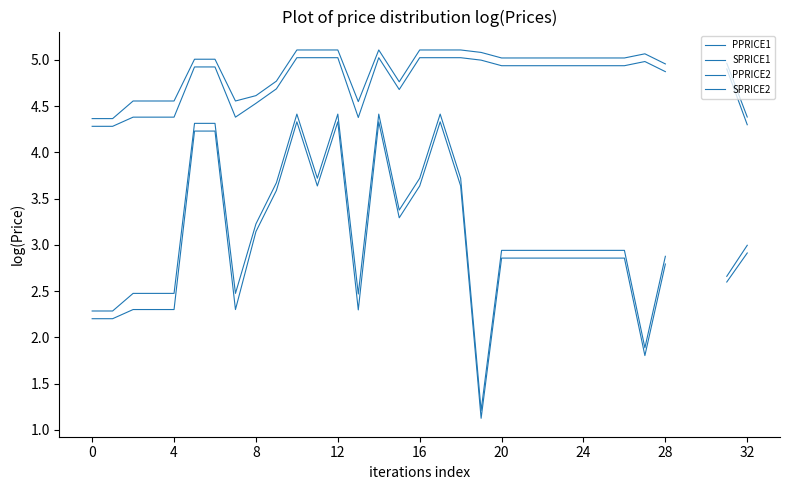

Rank the series at 11 from highest to lowest value.

SPRICE2, PPRICE2, SPRICE1, PPRICE1